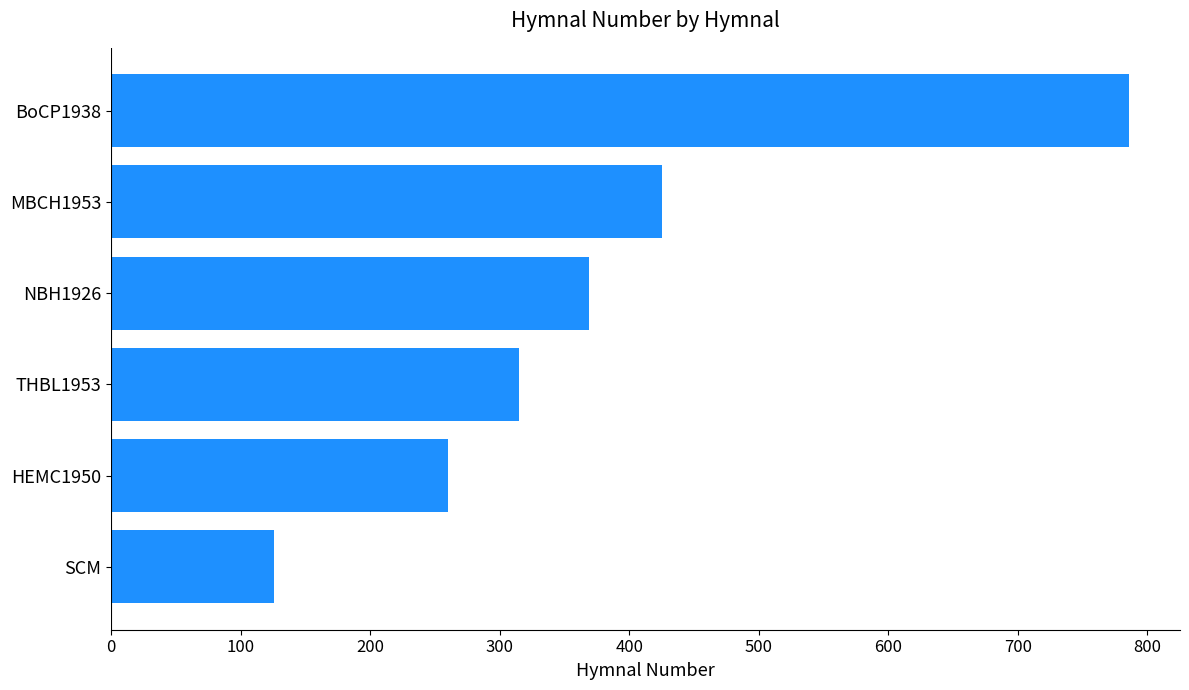

Rank the categories by value from lowest to highest.

SCM, HEMC1950, THBL1953, NBH1926, MBCH1953, BoCP1938